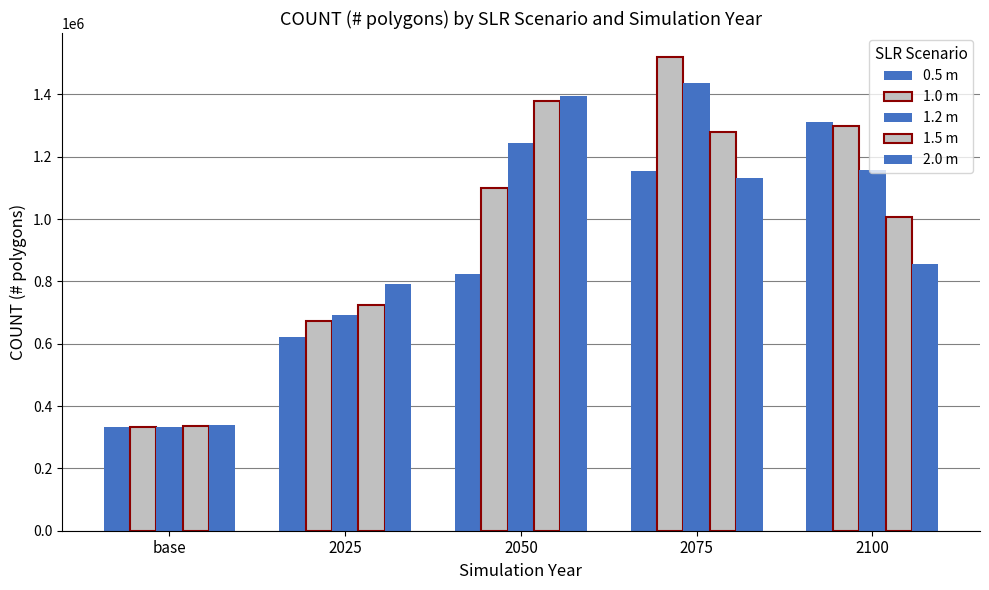

List the series in order of their peak value, highest first.

1.0 m, 1.2 m, 2.0 m, 1.5 m, 0.5 m